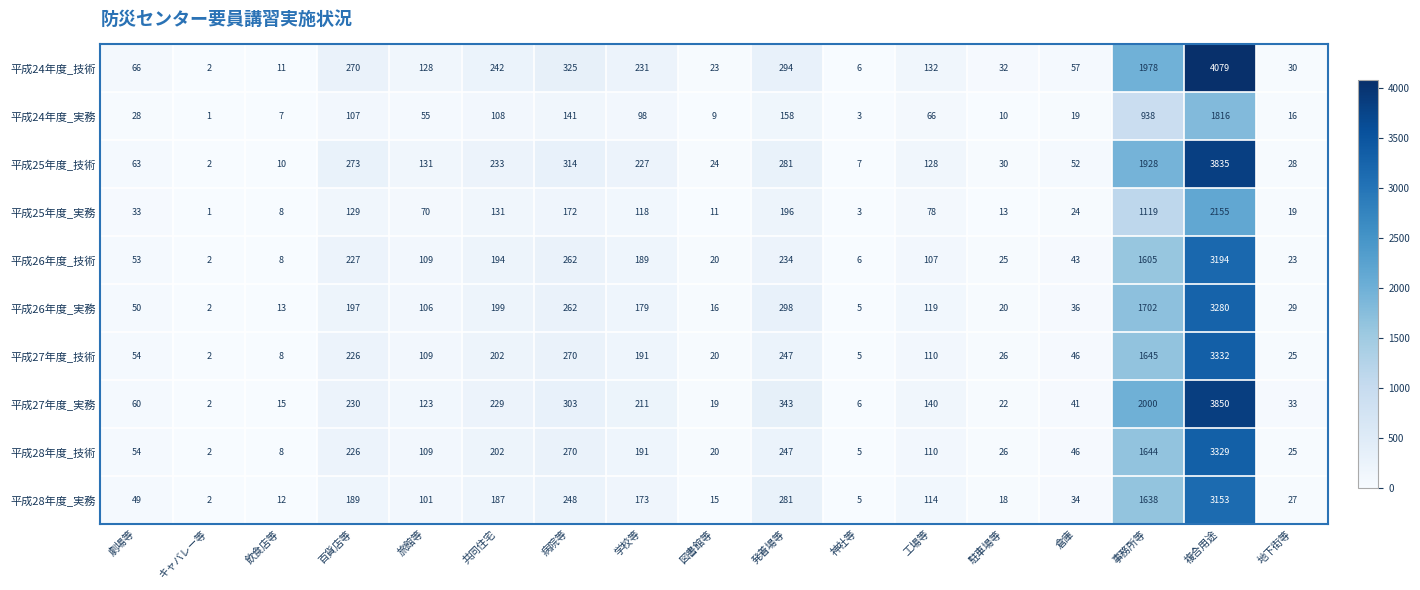

At which category does the chart reach its peak across all series?

複合用途